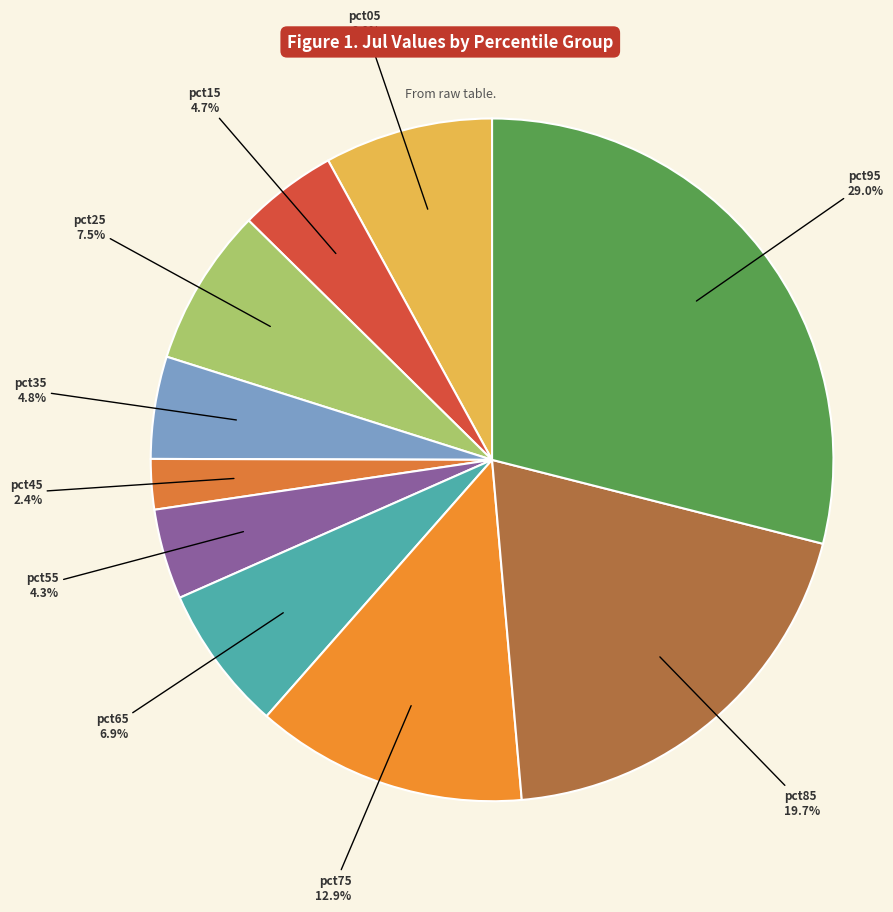

Which slice is the largest?

pct95